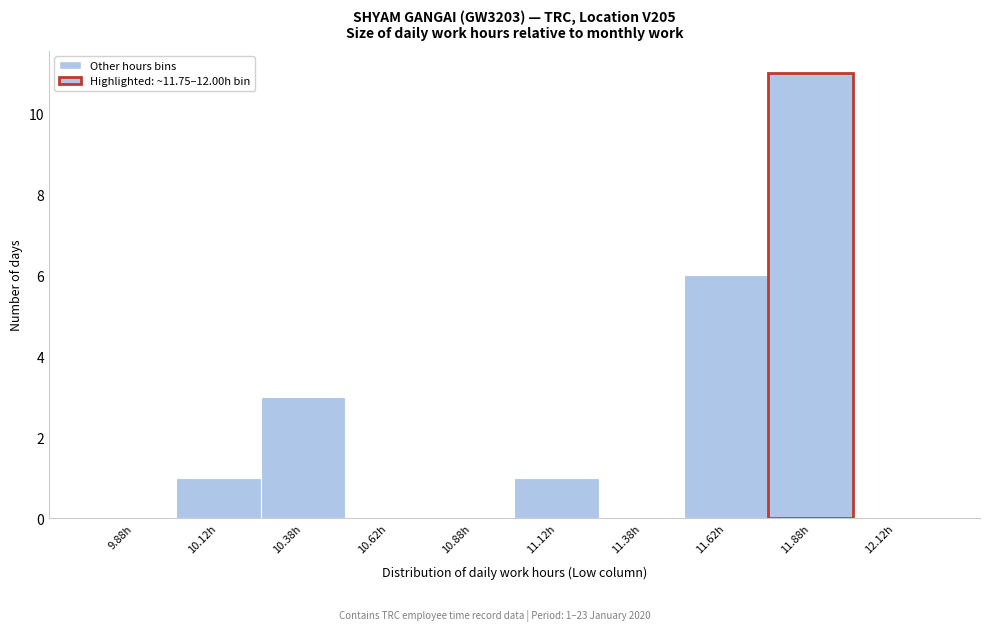

Over which range of the x-axis is the bar tallest?

11.75 to 12.00